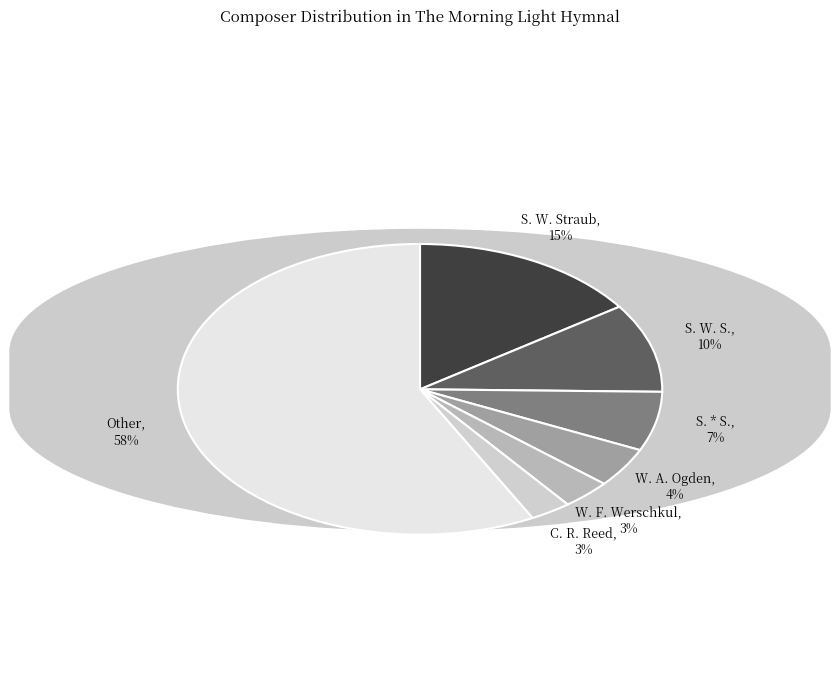

The S. W. S. slice represents 2% of the pie. True or false?

False